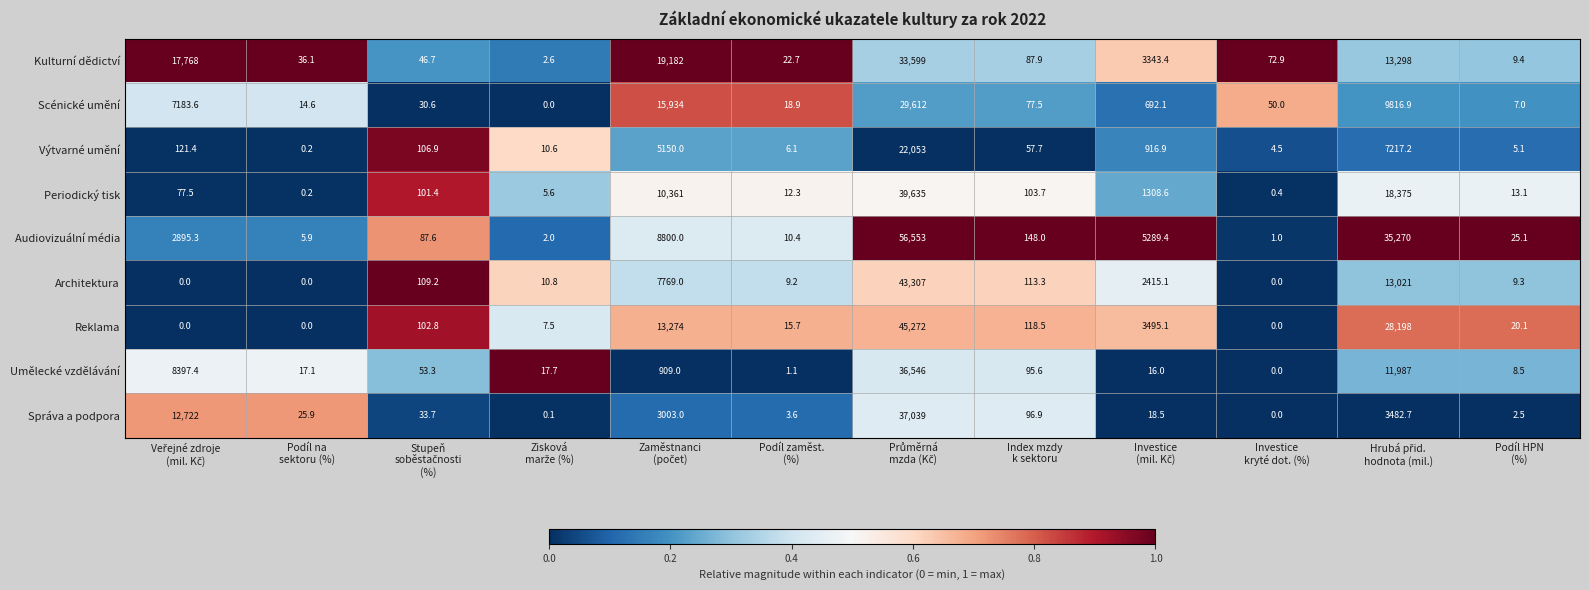

What is the difference between the second highest and minimum values in the Správa a podpora series?

12722.0